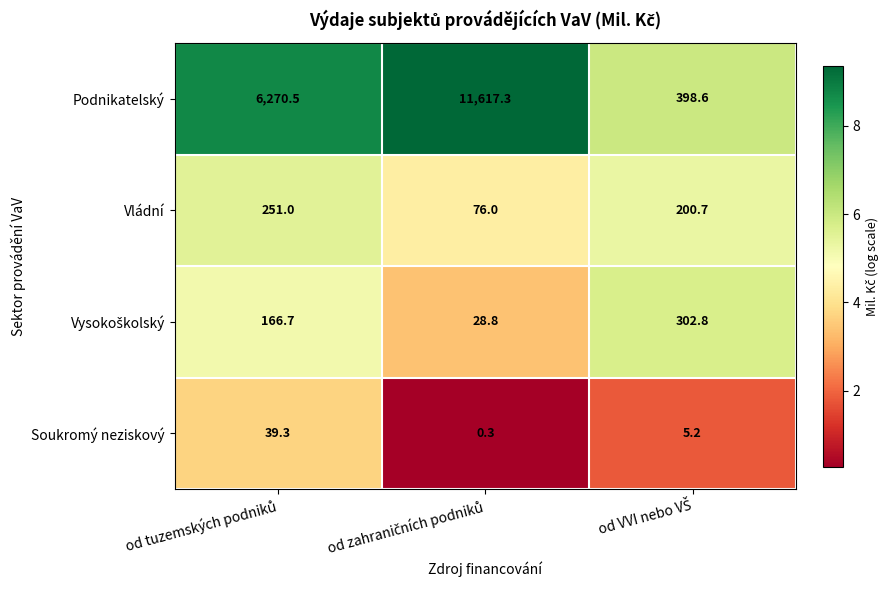

Which series has the largest range (max minus min)?

Podnikatelský